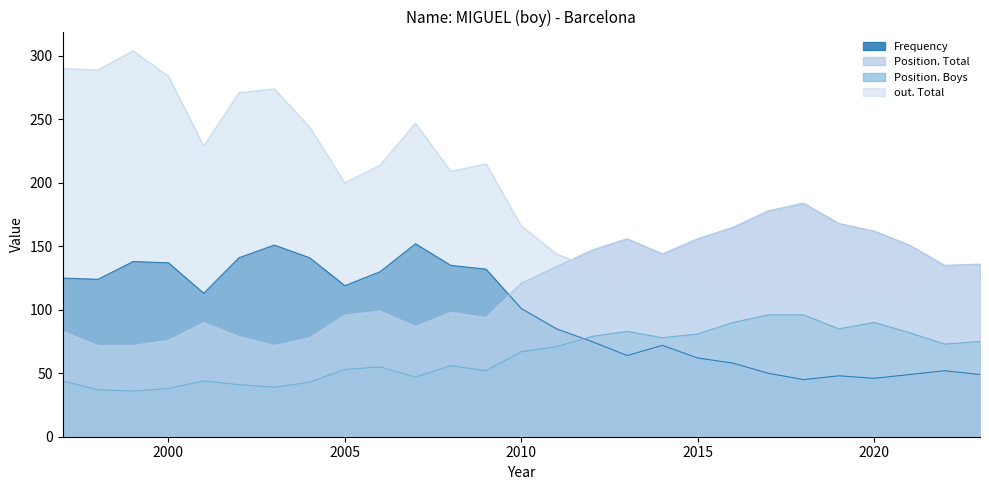

Reading left to right, list all the values displayed in this chart.

Frequency: 125	124	138	137	113	141	151	141	119	130	152	135	132	101	85	75	64	72	62	58	50	45	48	46	49	52	49
Position. Total: 83	72	72	76	90	79	72	78	96	99	87	98	94	121	134	147	156	144	156	165	178	184	168	162	151	135	136
Position. Boys: 44	37	36	38	44	41	39	43	53	55	47	56	52	67	71	79	83	78	81	90	96	96	85	90	82	73	75
out. Total: 290	289	304	284	229	271	274	244	200	214	247	209	215	166	144	133	122	138	121	115	102	97	108	109	115	126	124